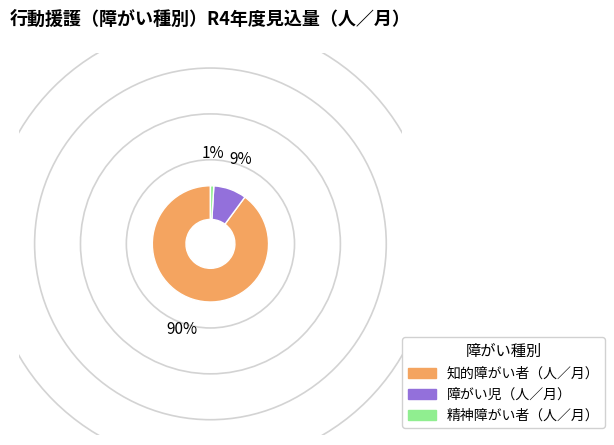

What is the smallest slice in the pie chart?

精神障がい者（人／月）